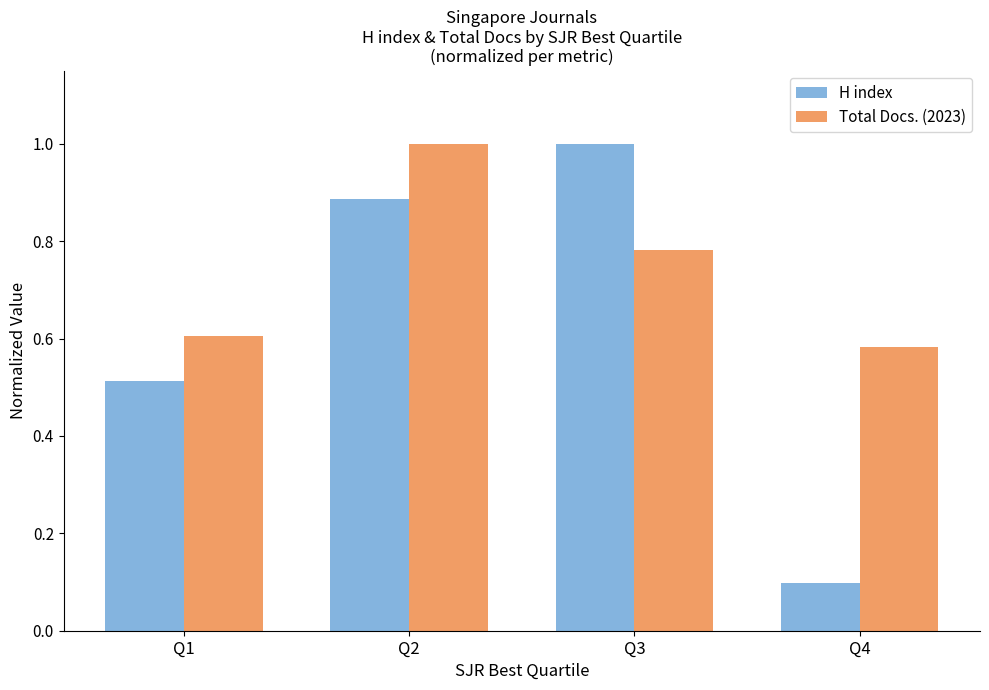

How many groups of bars are there?

4